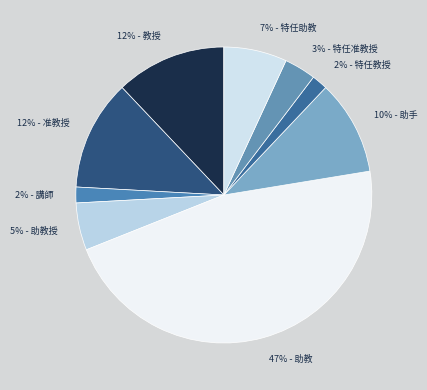

What percentage is the 5% - 助教授 slice, to the nearest percent?

5%